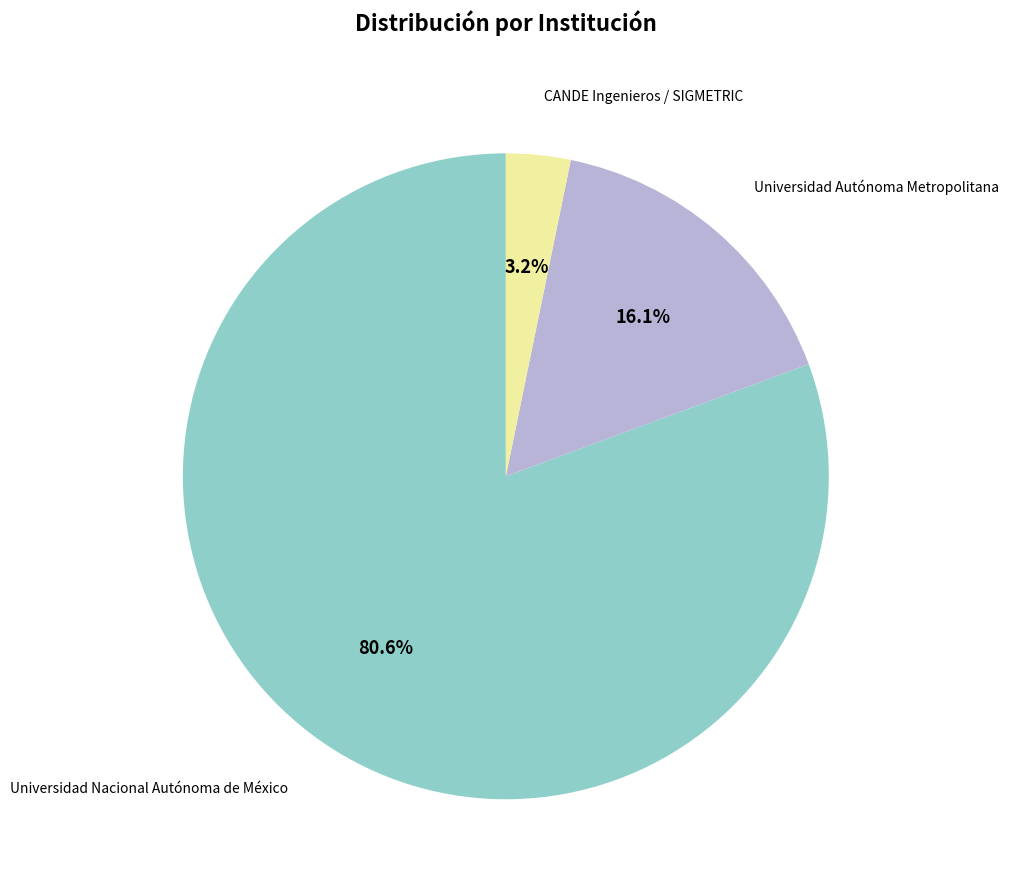

To the nearest percent, what is the combined percentage of CANDE Ingenieros / SIGMETRIC and Universidad Autónoma Metropolitana?

19%